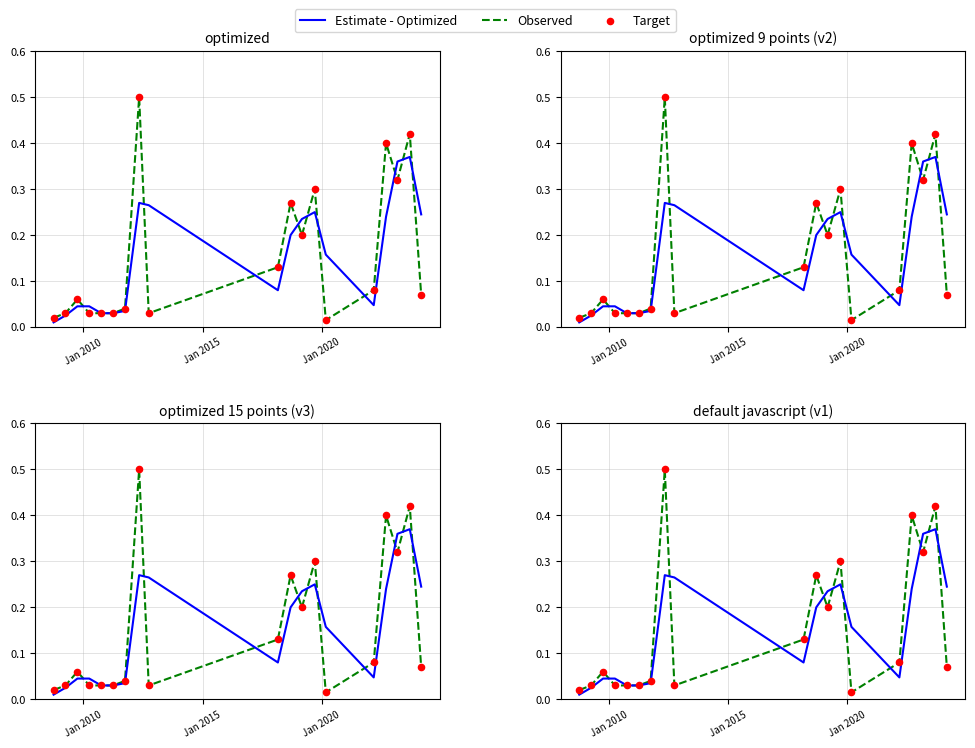

Which series contains the highest Y value?

Observed